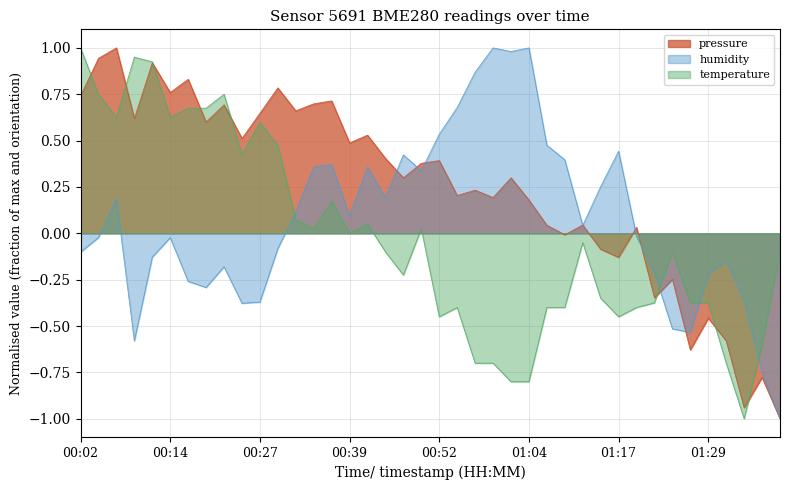

Count the number of categories in the chart.

40